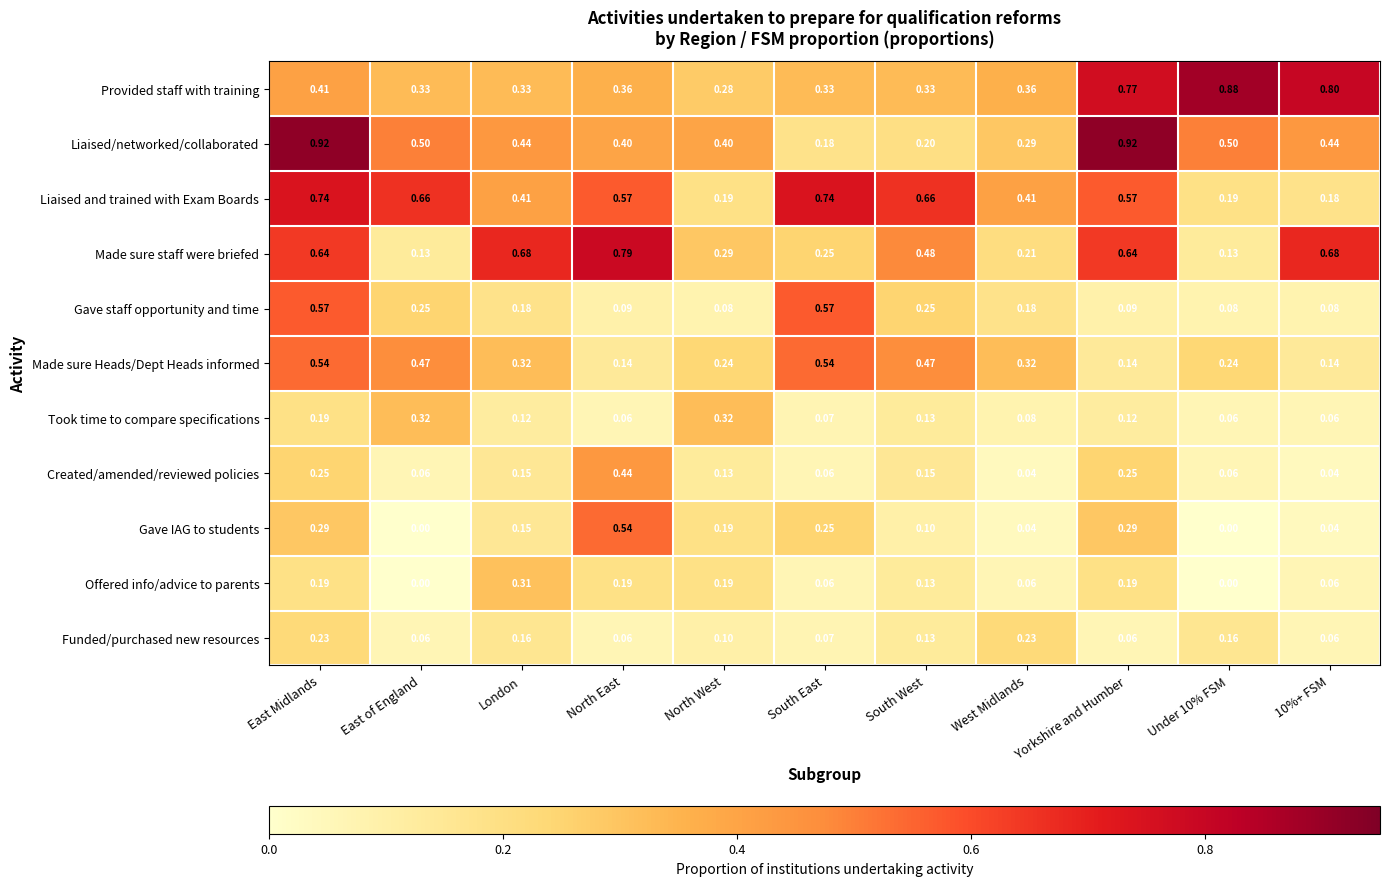

Which series has the largest total across all categories?

Liaised and trained with Exam Boards